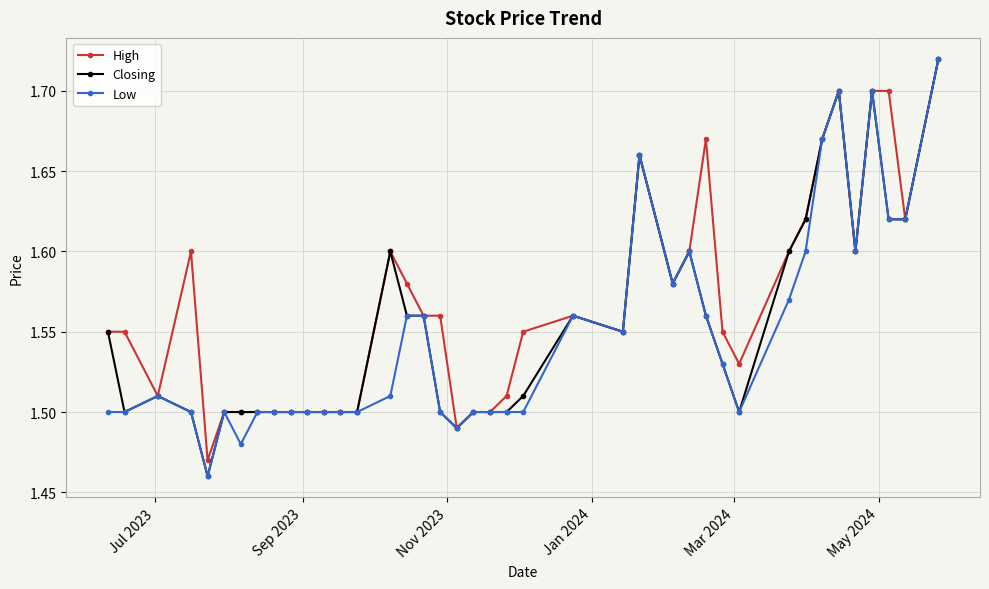

Count the High values in the range 1 to 2.

40